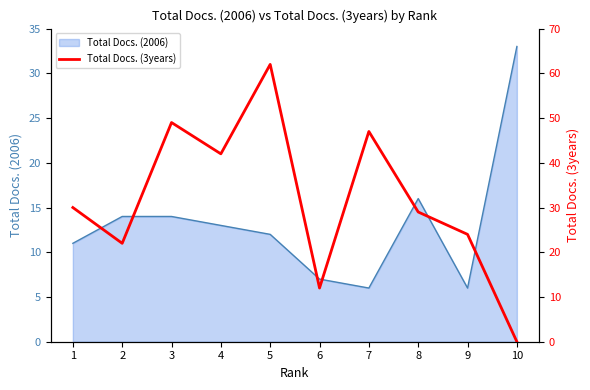

What is the highest value of the Total Docs. (2006) series?

33